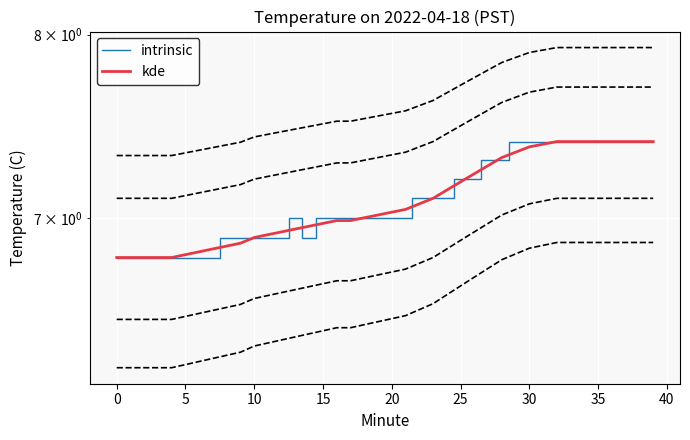

Which series has the largest total across all categories?

intrinsic